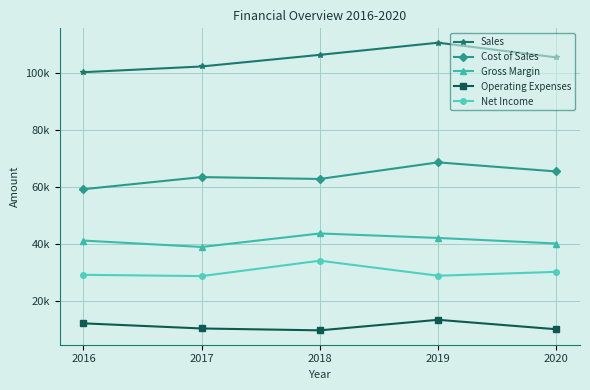

True or false: Sales and Net Income cross at least once.

False